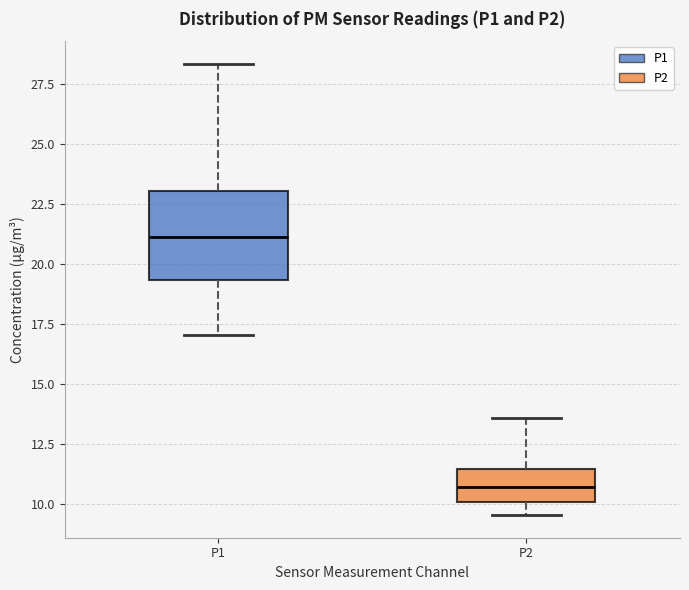

Which box's median line is the lowest?

P2